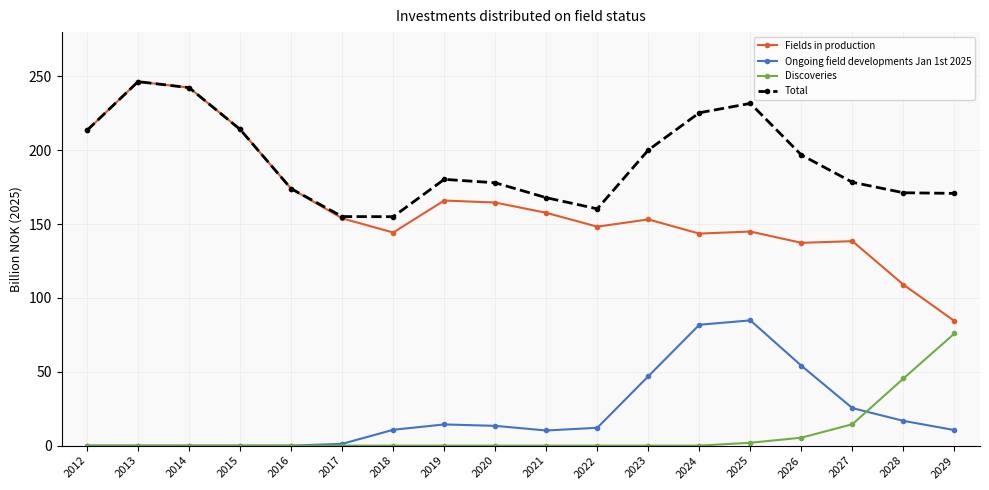

How many data points in Fields in production are above 153?

10